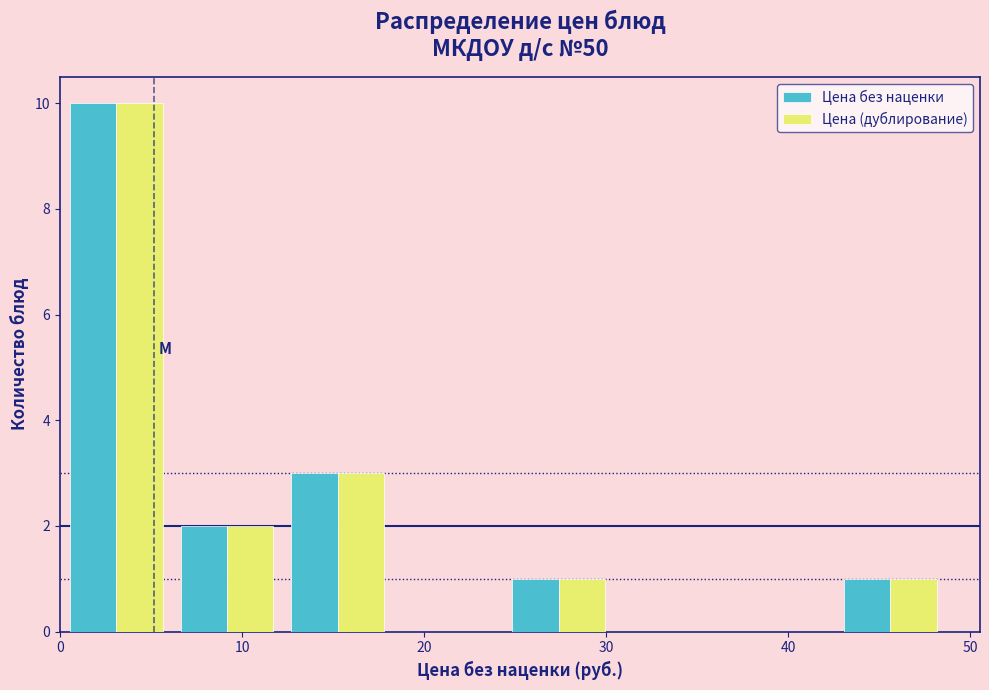

Reading left to right, list every range on the x-axis with the height of the bar of each series over it. Neither the bar edges nor the heights are printed on the chart, so give them approximately, as read against the axes.

0 to 6: Цена без наценки=10	Цена (дублирование)=10
6 to 12: Цена без наценки=2	Цена (дублирование)=2
12 to 18: Цена без наценки=3	Цена (дублирование)=3
18 to 24: Цена без наценки=0	Цена (дублирование)=0
24 to 30: Цена без наценки=1	Цена (дублирование)=1
30 to 36: Цена без наценки=0	Цена (дублирование)=0
36 to 43: Цена без наценки=0	Цена (дублирование)=0
43 to 49: Цена без наценки=1	Цена (дублирование)=1